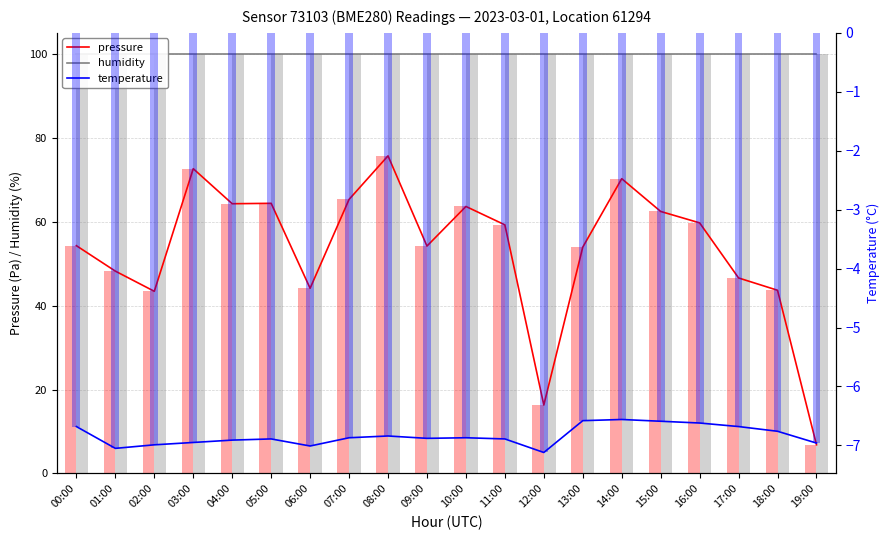

How many bars are there in each group?

3